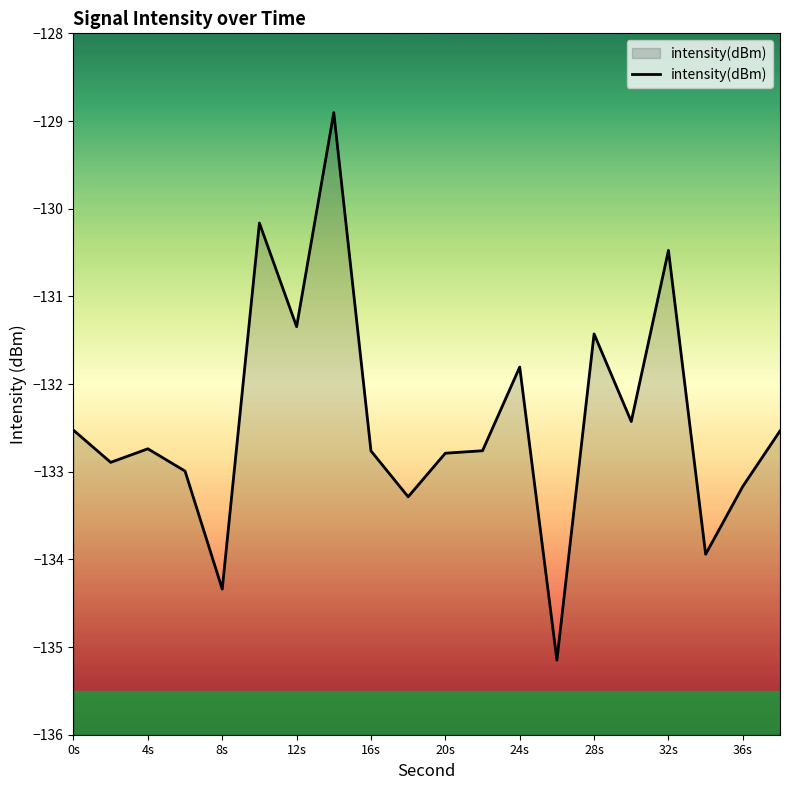

What is the change in value from 12s to 20s?

-1.4